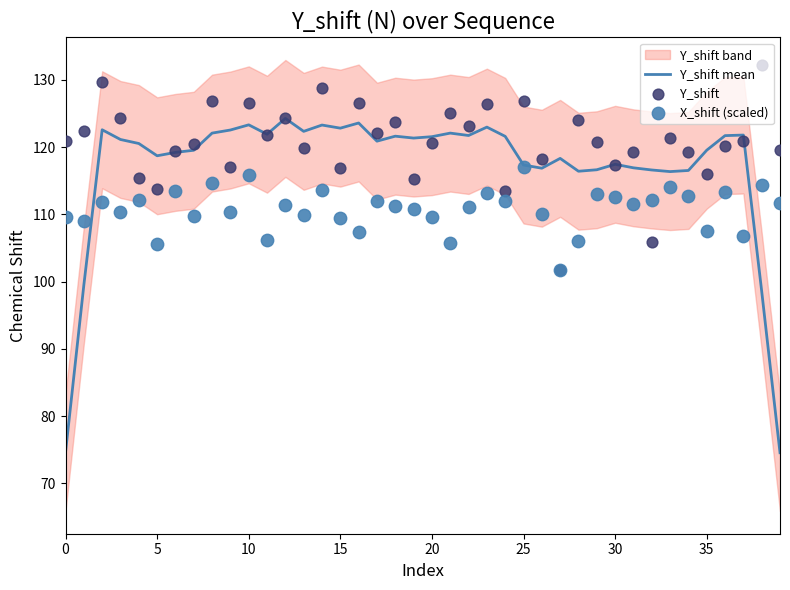

Which series reaches the maximum Y coordinate?

Y_shift